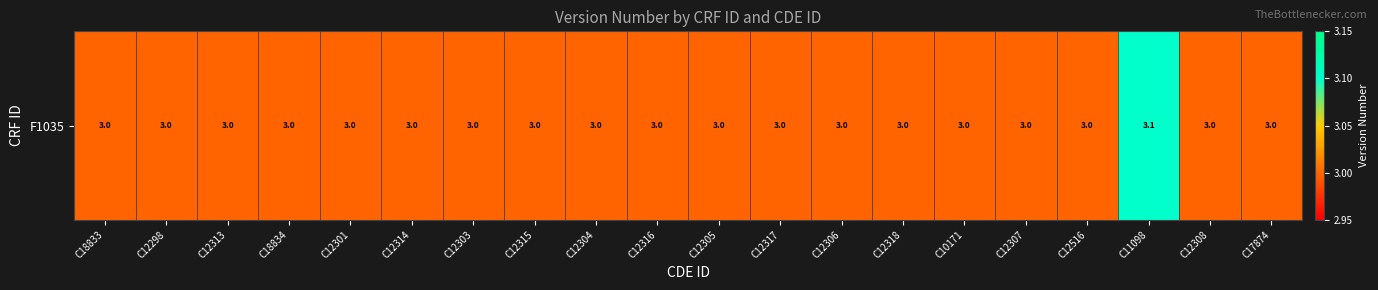

Between C12313 and C12318, which is larger?

C12313